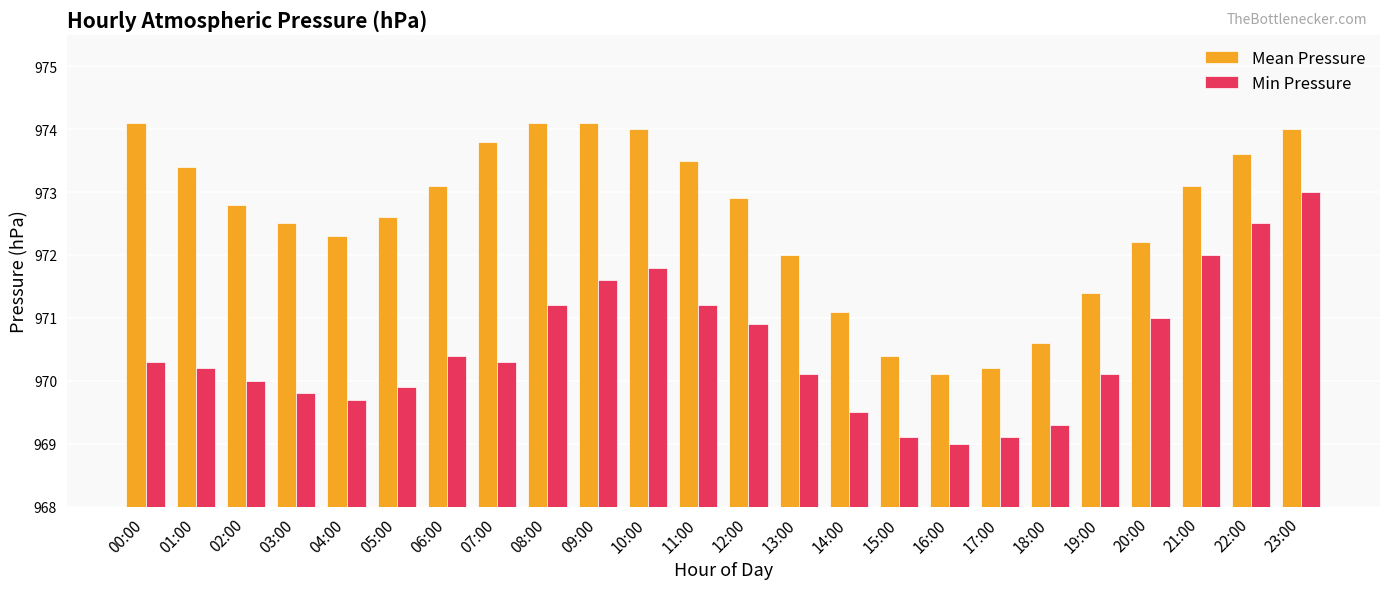

True or false: Min Pressure has a value of 969.1 at 15:00.

True